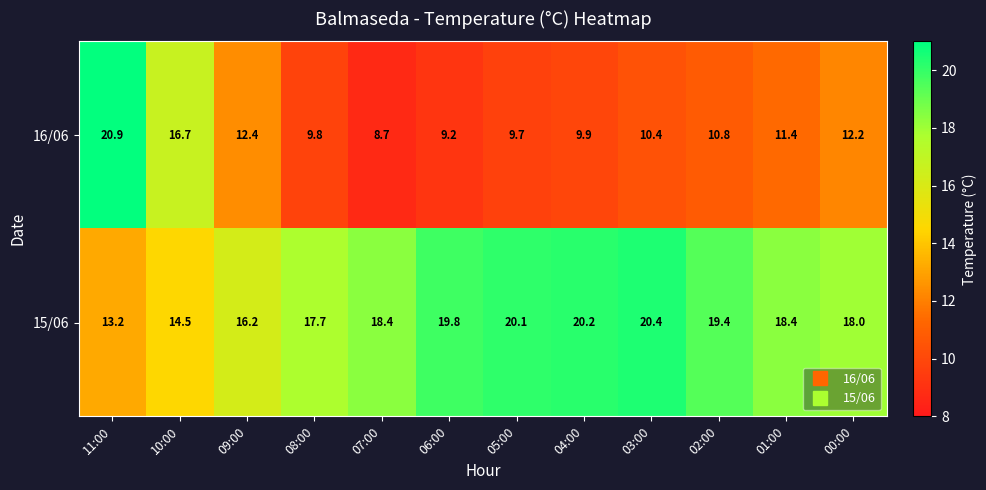

Reading left to right, what are all the values shown in this chart?

16/06: 11:00=20.9	10:00=16.7	09:00=12.4	08:00=9.8	07:00=8.7	06:00=9.2	05:00=9.7	04:00=9.9	03:00=10.4	02:00=10.8	01:00=11.4	00:00=12.2
15/06: 11:00=13.2	10:00=14.5	09:00=16.2	08:00=17.7	07:00=18.4	06:00=19.8	05:00=20.1	04:00=20.2	03:00=20.4	02:00=19.4	01:00=18.4	00:00=18.0